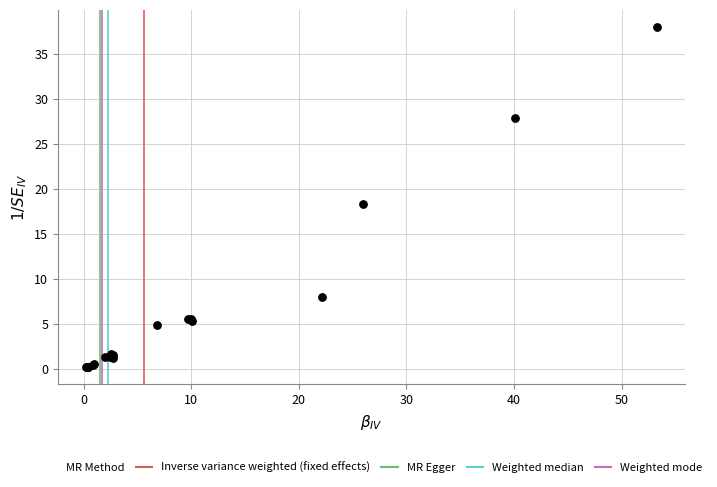

What Y value in the scatter plot is closest to 19?

18.3